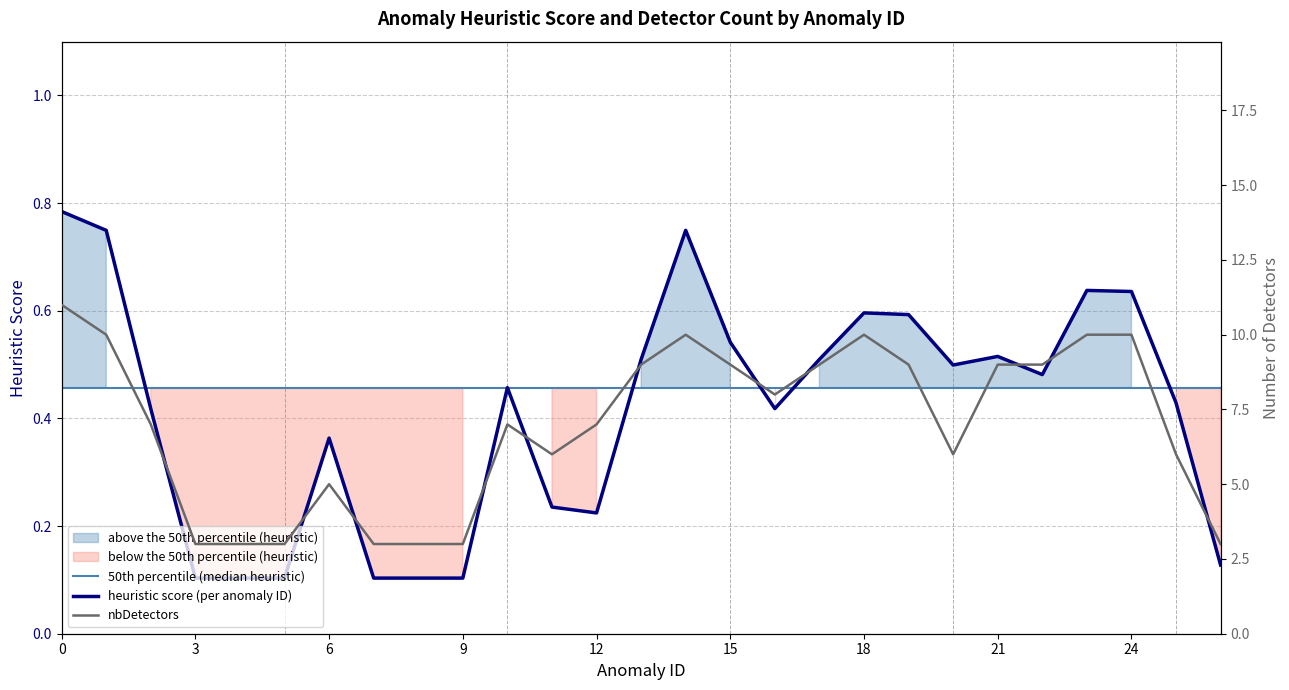

What is the sum of the distance values at 8 and 26?

6.0